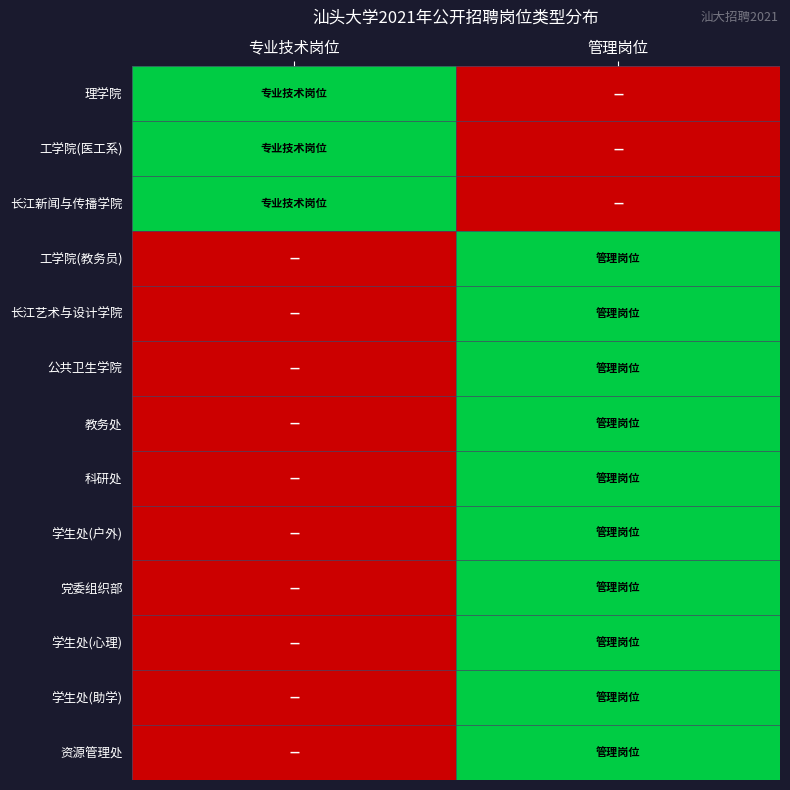

At which category does the chart reach its minimum across all series?

管理岗位